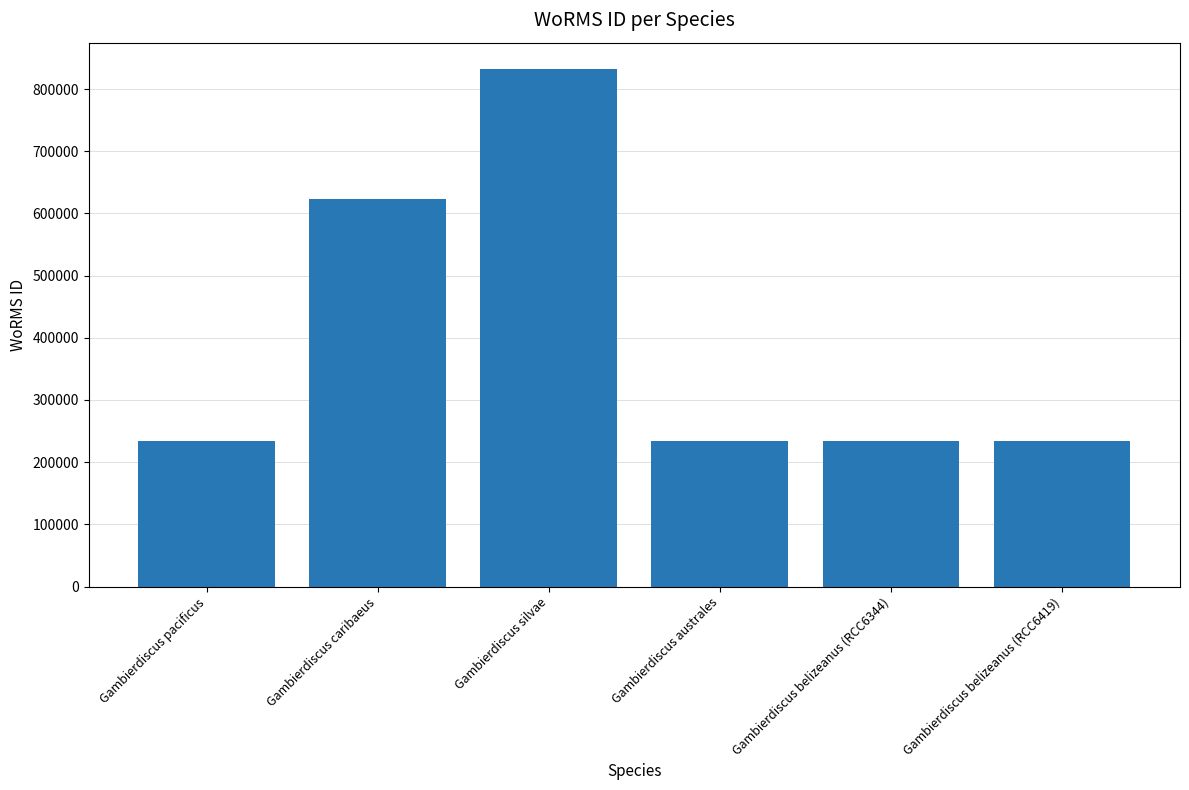

At which label is the value closest to 533215?

Gambierdiscus caribaeus